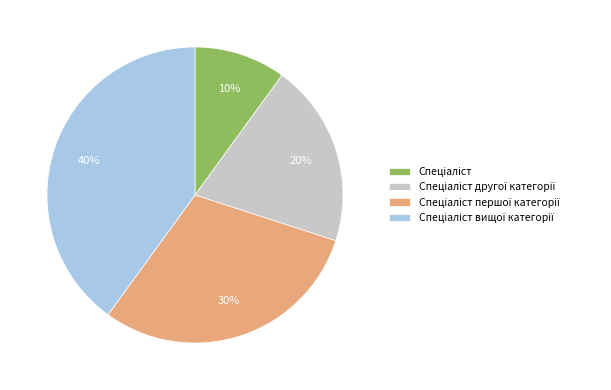

To the nearest percent, what is the average slice percentage?

25%